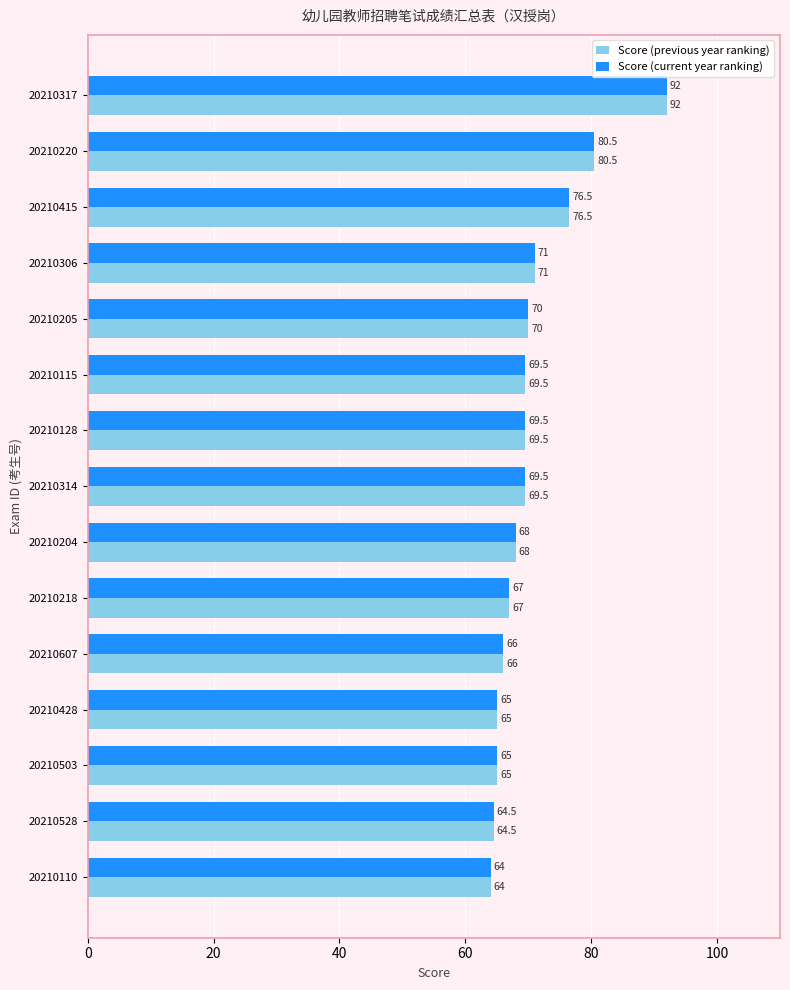

Which category has the lowest value across all series?

20210110